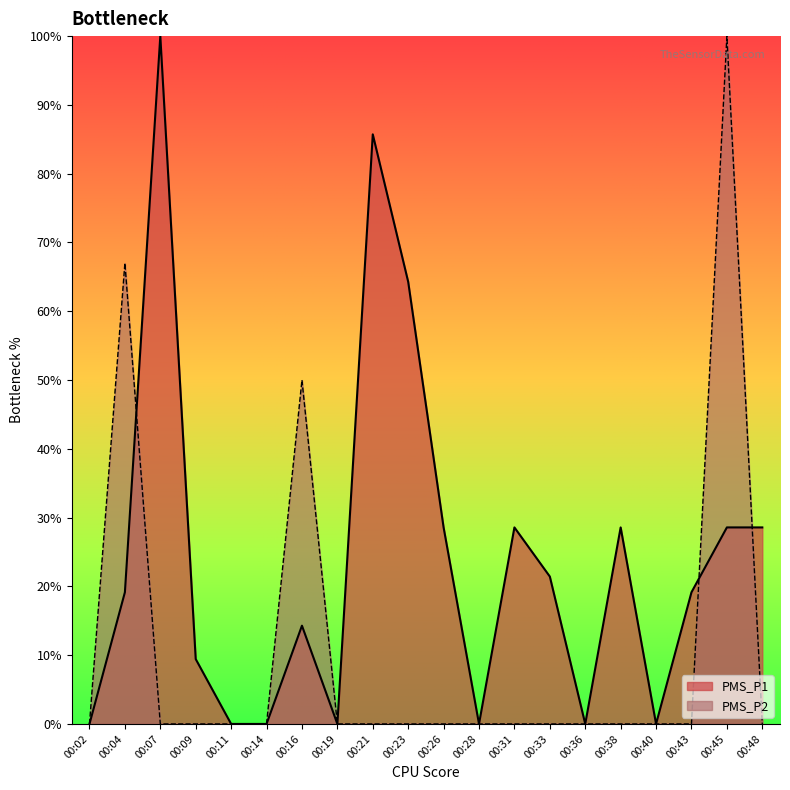

At 00:09, list the series in order from largest to smallest.

PMS_P1, PMS_P2